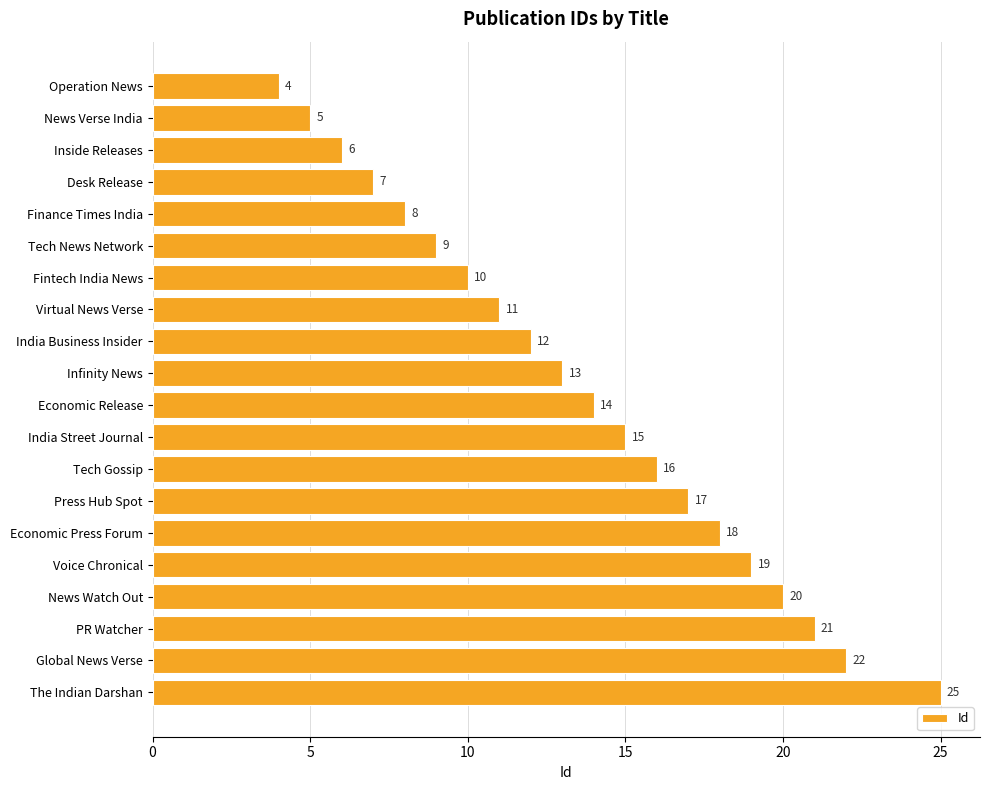

What is the sum of all values?

272